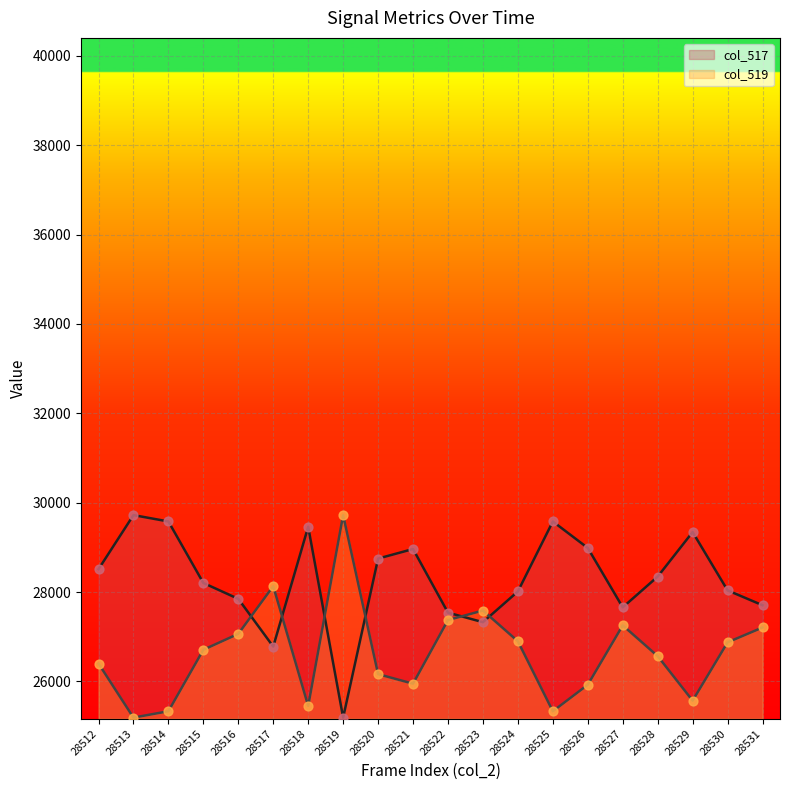

Which series contains the highest Y value?

col_517